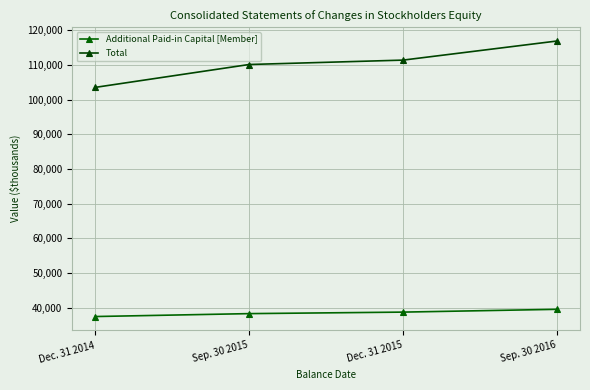

What is the highest value of the Additional Paid-in Capital [Member] series?

39584